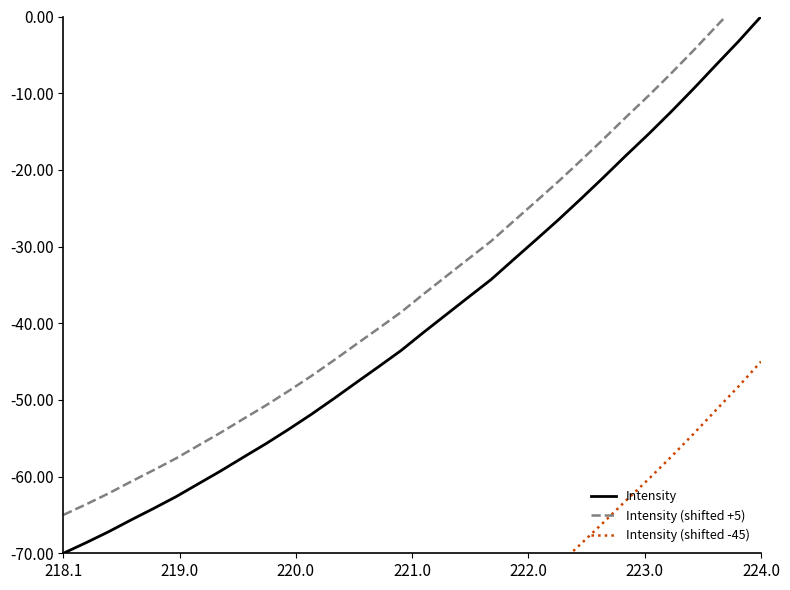

What is the minimum value for Intensity?

-70.0